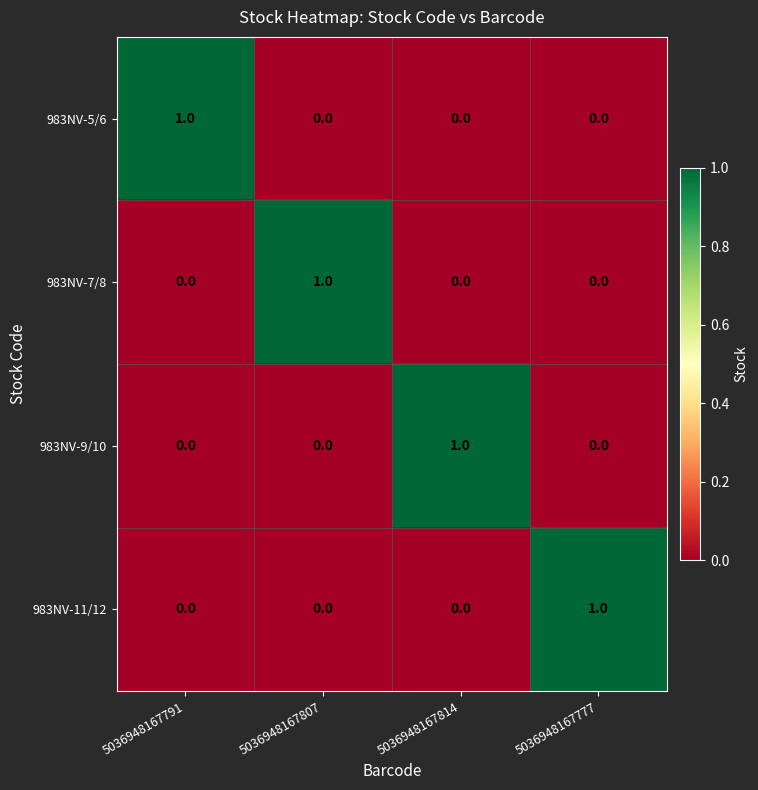

Reading left to right, extract all data points from this chart.

983NV-5/6: 5036948167791=1	5036948167807=0	5036948167814=0	5036948167777=0
983NV-7/8: 5036948167791=0	5036948167807=1	5036948167814=0	5036948167777=0
983NV-9/10: 5036948167791=0	5036948167807=0	5036948167814=1	5036948167777=0
983NV-11/12: 5036948167791=0	5036948167807=0	5036948167814=0	5036948167777=1